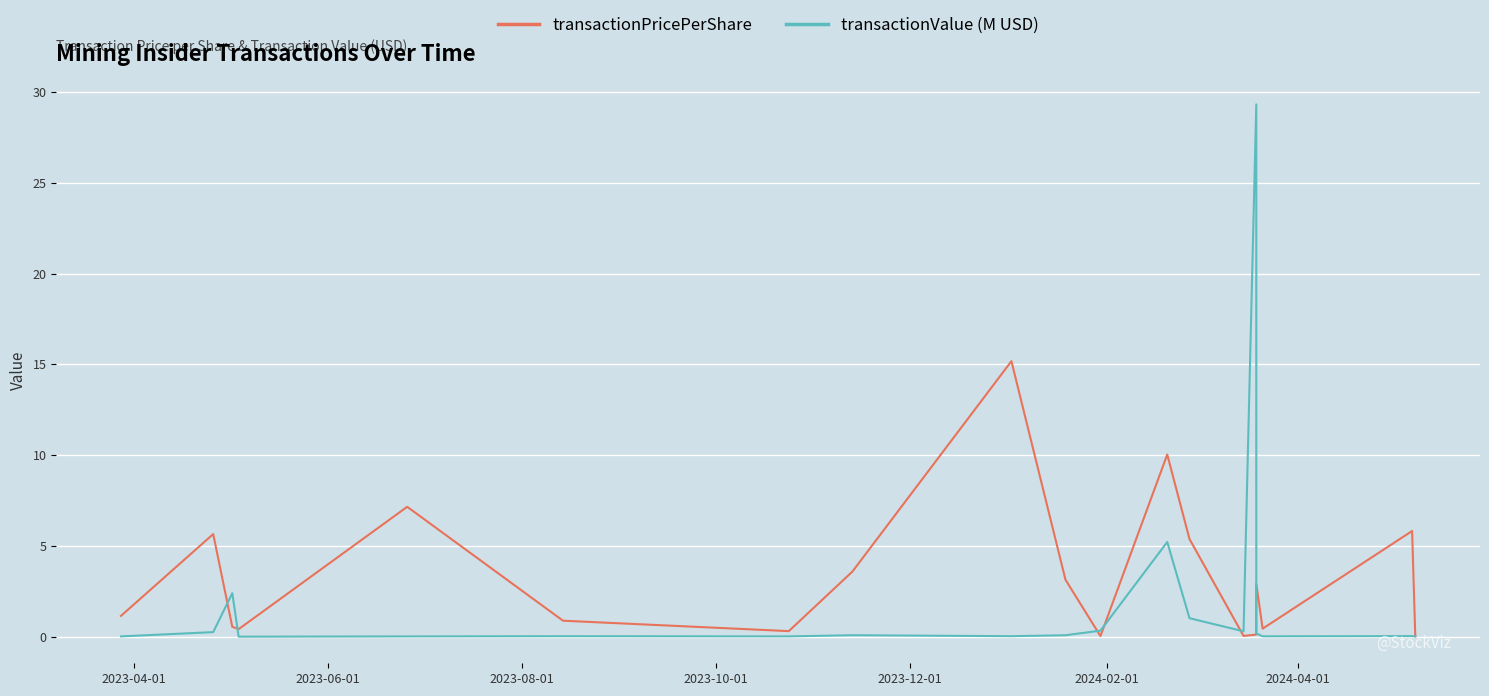

The value of transactionPricePerShare at 2023-12-01 is 7.2. True or false?

True